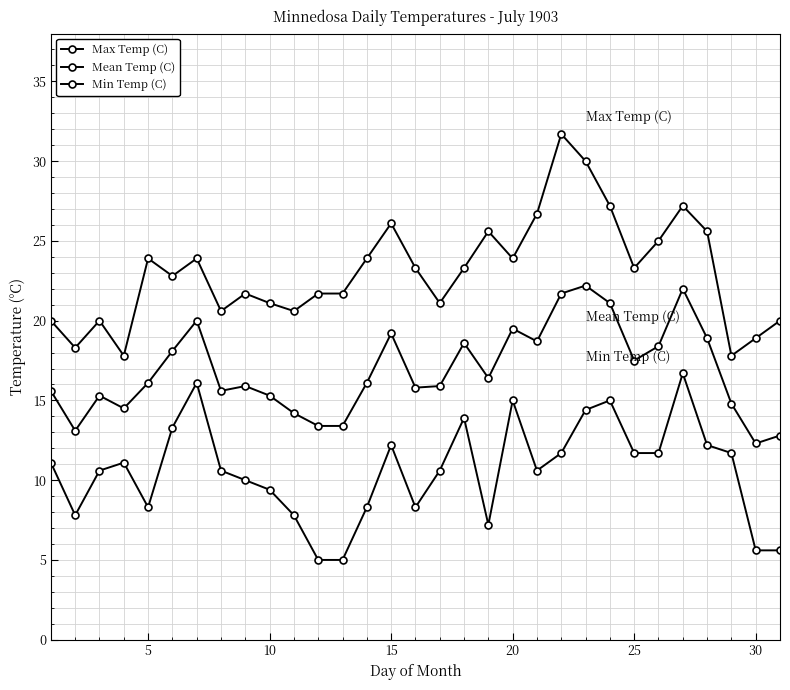

What is the value of the Min Temp (C) point at the 20th from the left?

15.0